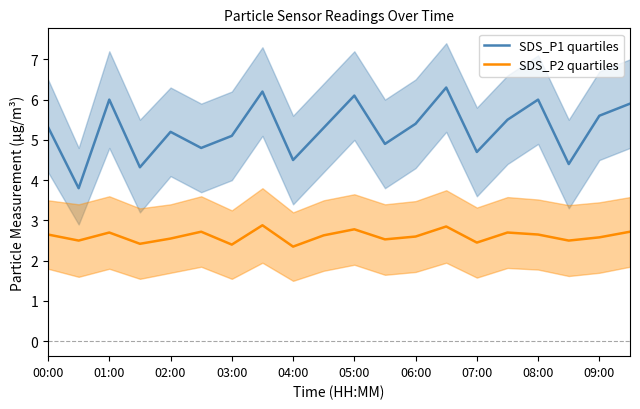

What is the maximum value shown in the chart?

6.3